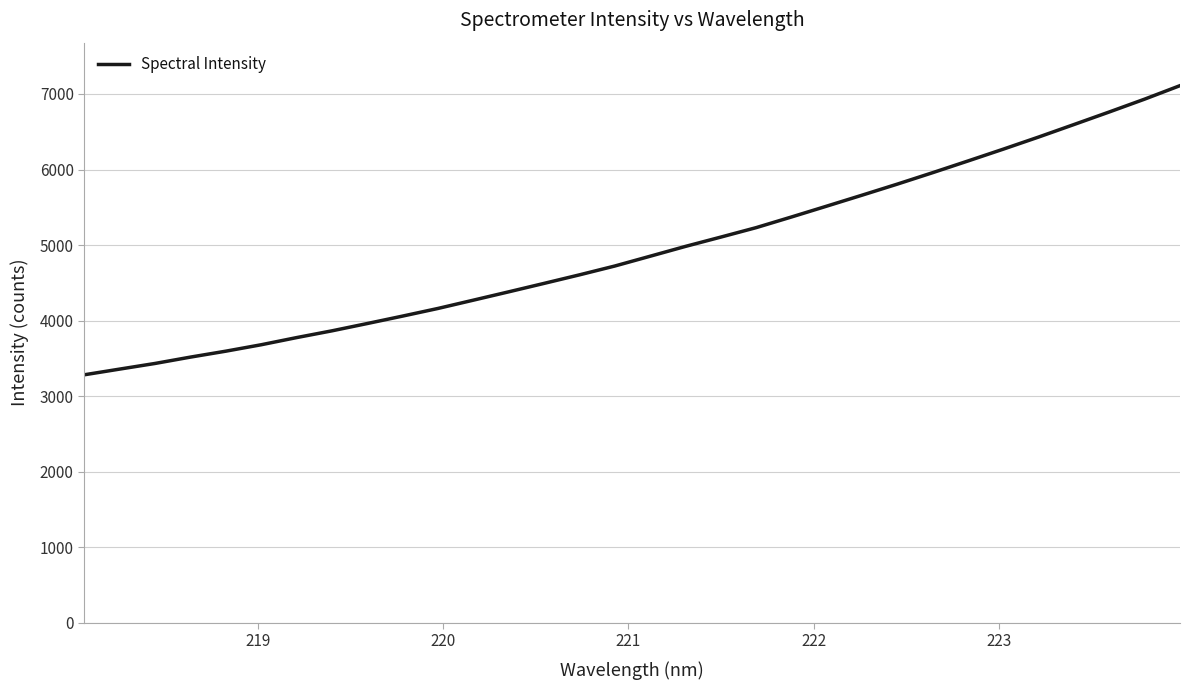

What is the greatest value displayed?

7110.4